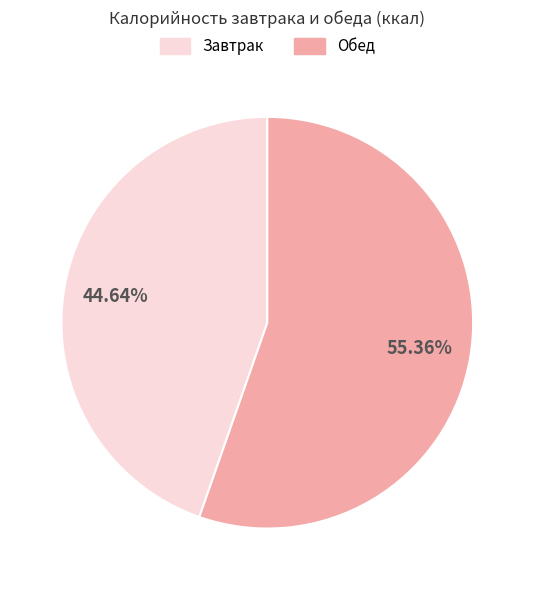

What is the smallest slice in the pie chart?

Завтрак